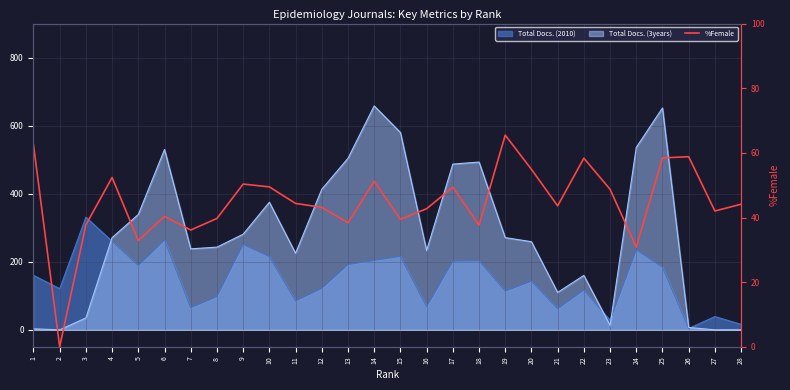

What is the average value?

44.8